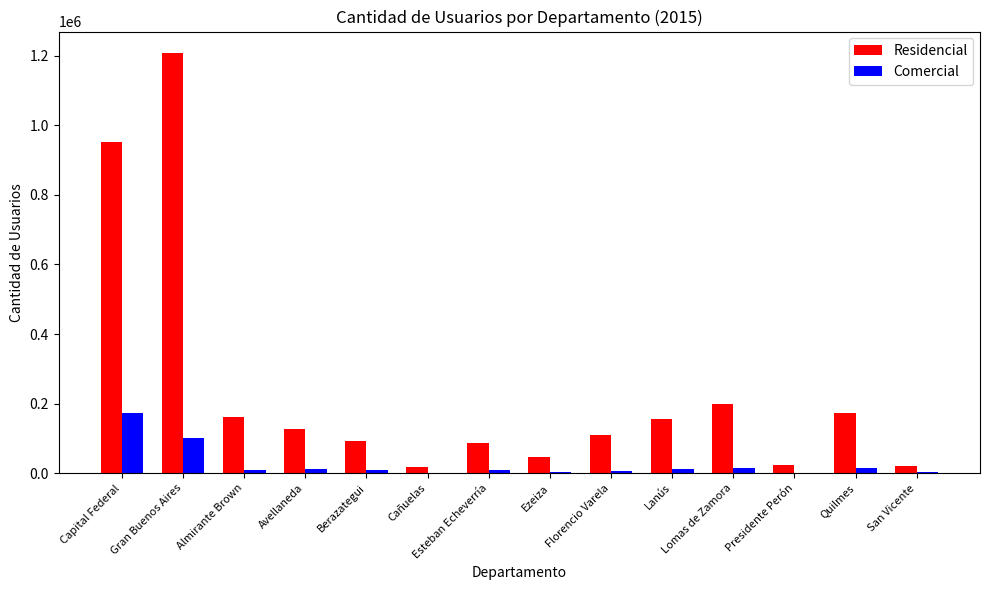

What are all the series names shown in the legend?

Residencial, Comercial